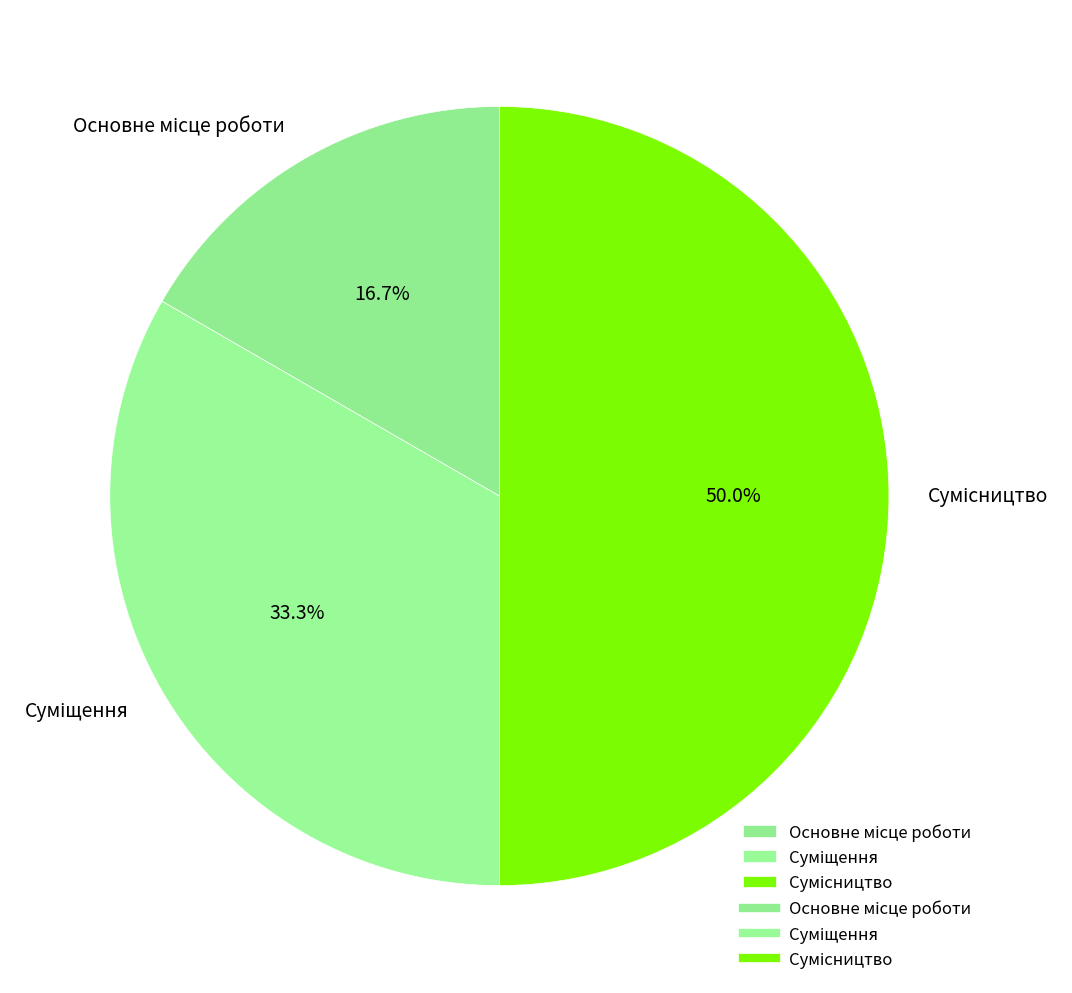

Does Сумісництво account for over 50% of the chart?

No